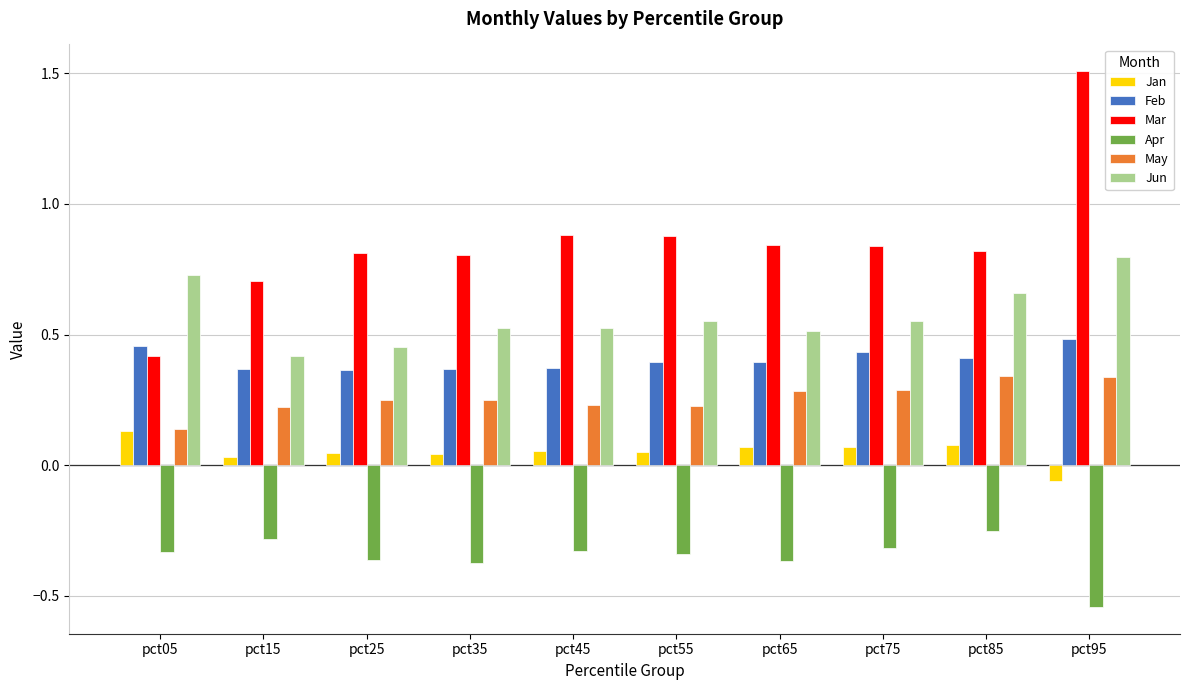

Which series has the largest total across all categories?

Mar